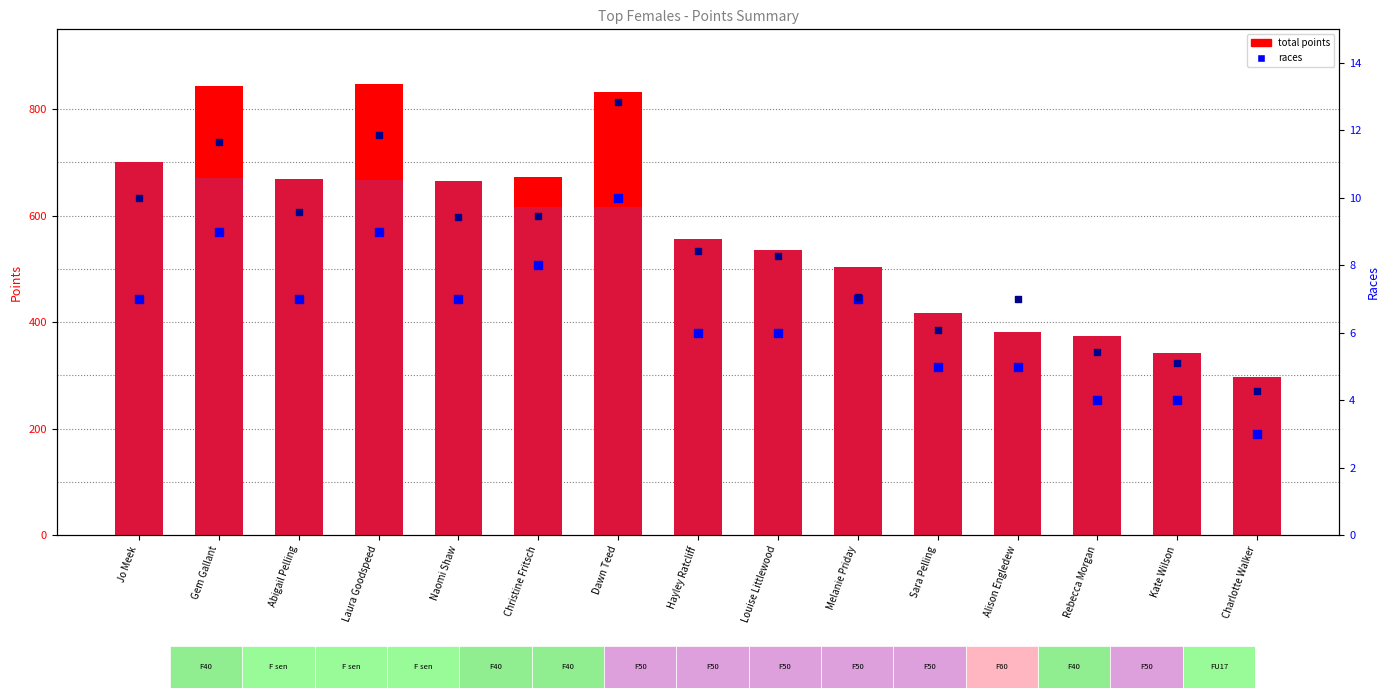

At how many categories does at least one series exceed 221?

15